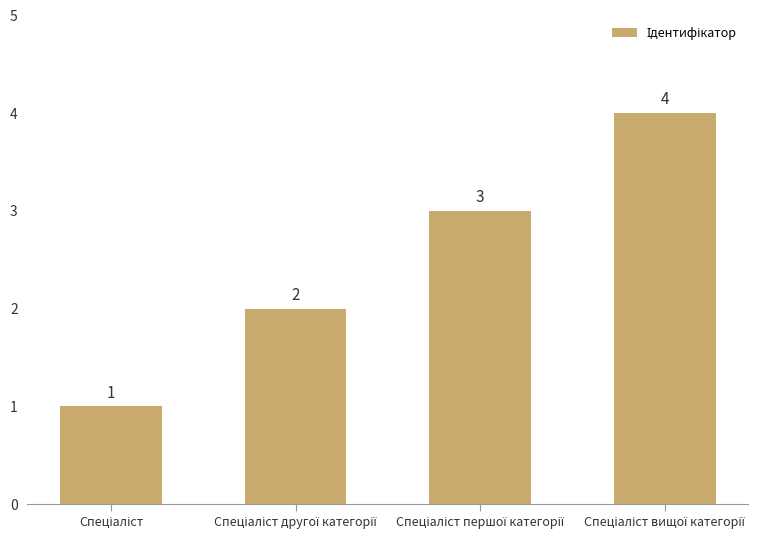

What is the difference between the maximum and minimum values?

3